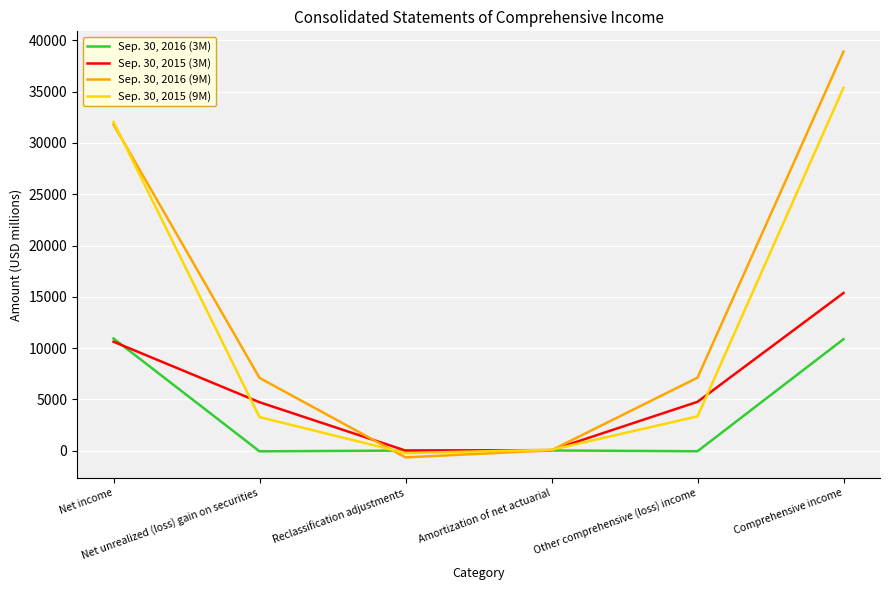

List the series in order of their overall mean, highest first.

Sep. 30, 2016 (9M), Sep. 30, 2015 (9M), Sep. 30, 2015 (3M), Sep. 30, 2016 (3M)